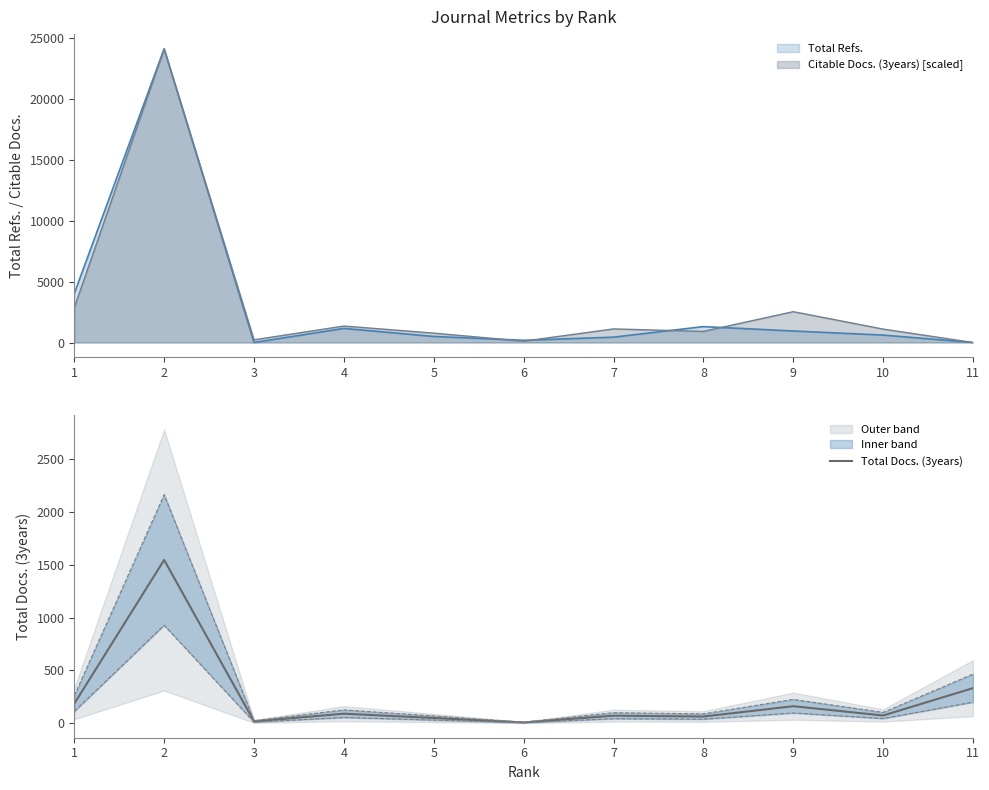

Is it true that the value at 3 is 17?

True